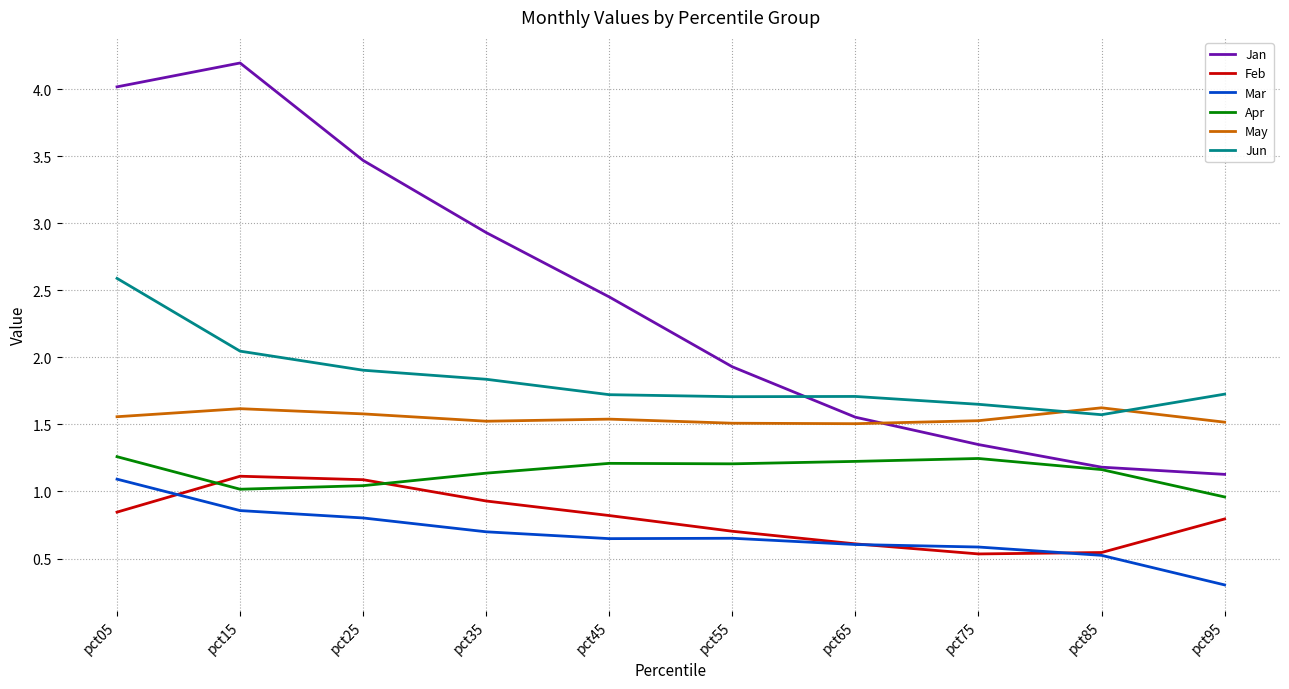

True or false: Mar has more than 2 interior local peaks.

False